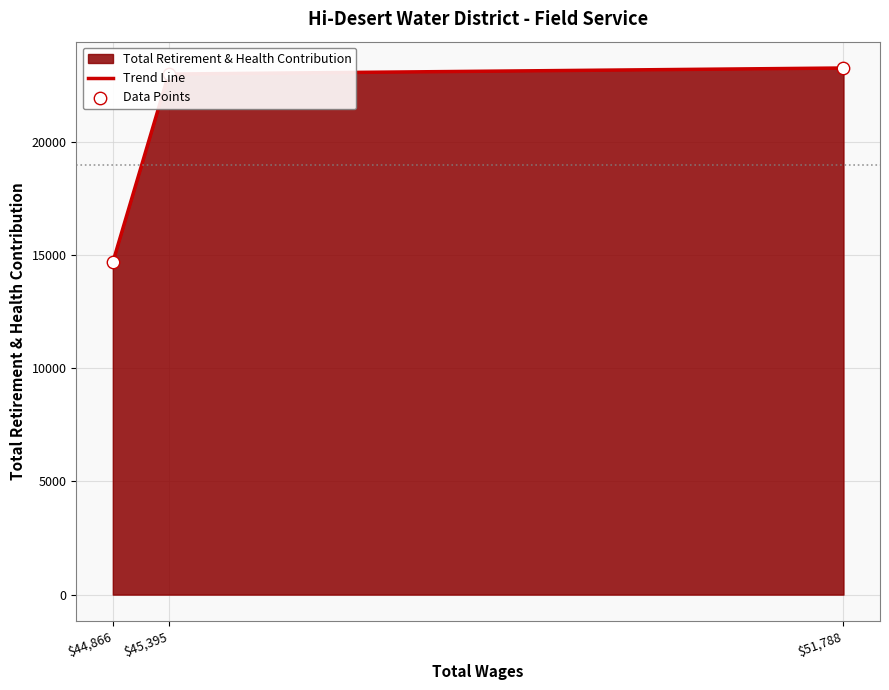

At how many categories does at least one series exceed 17610?

2